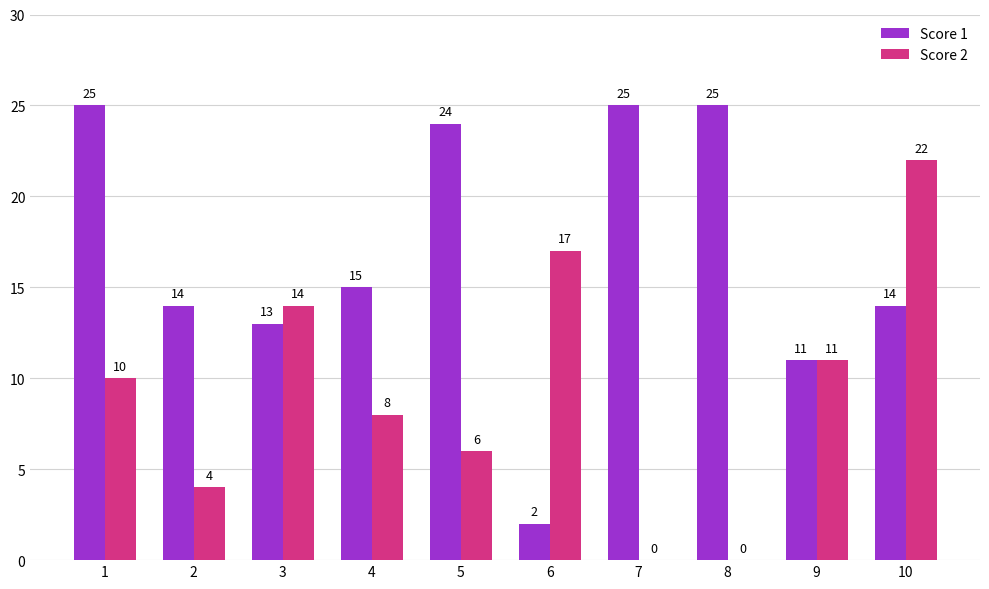

Reading left to right, what are all the values shown in this chart?

Score 1: 25	14	13	15	24	2	25	25	11	14
Score 2: 10	4	14	8	6	17	0	0	11	22